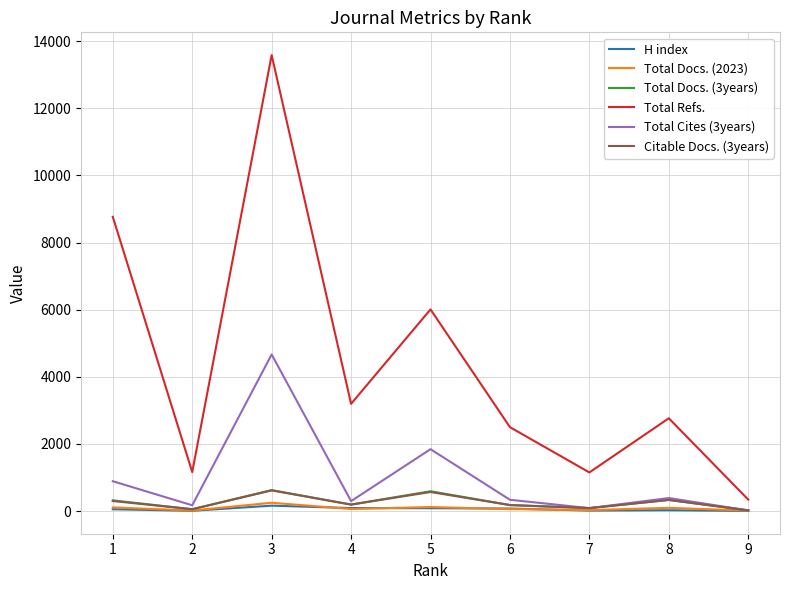

What is the total value across all series at 8?

3938